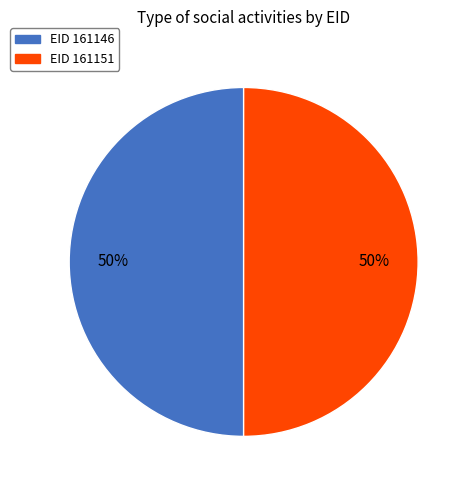

Is the sum of EID 161146 and EID 161151 greater than half?

Yes